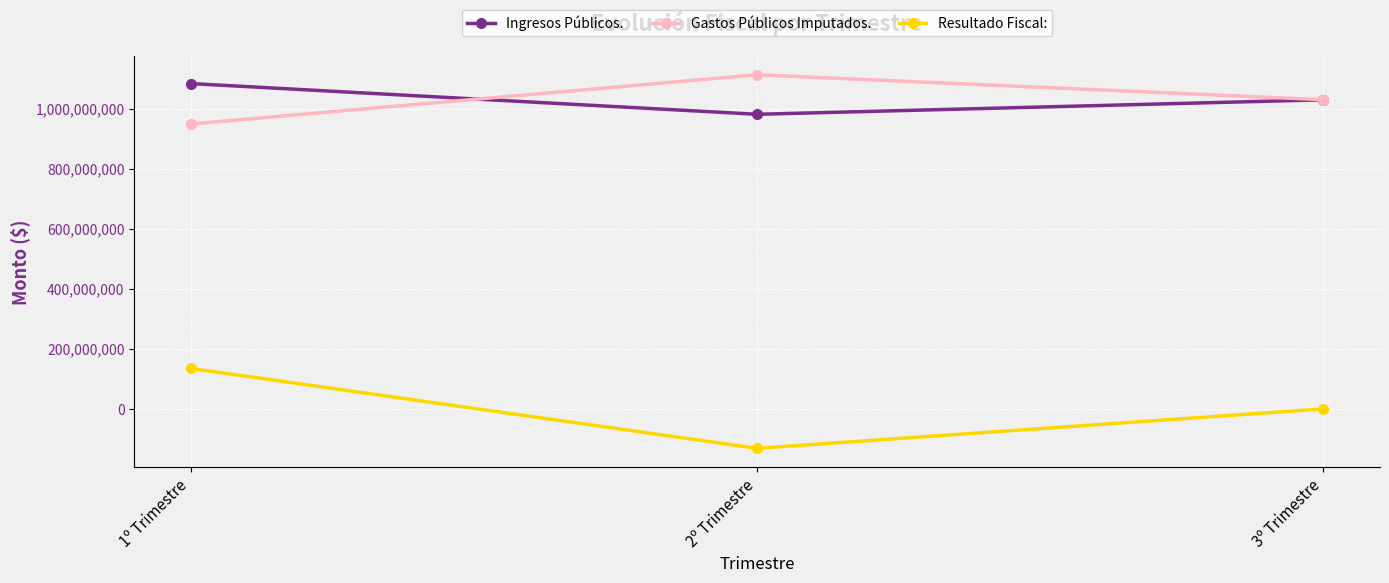

Count the number of categories in the chart.

3